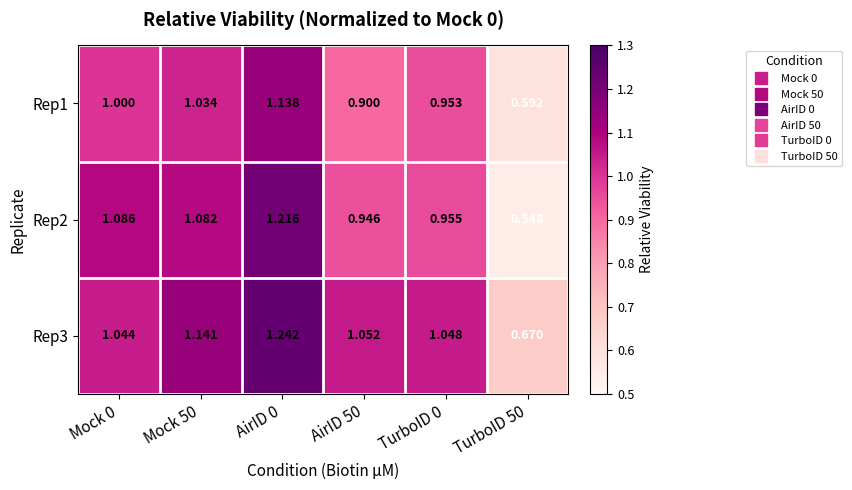

List the series in order of their peak value, lowest first.

Rep1, Rep2, Rep3